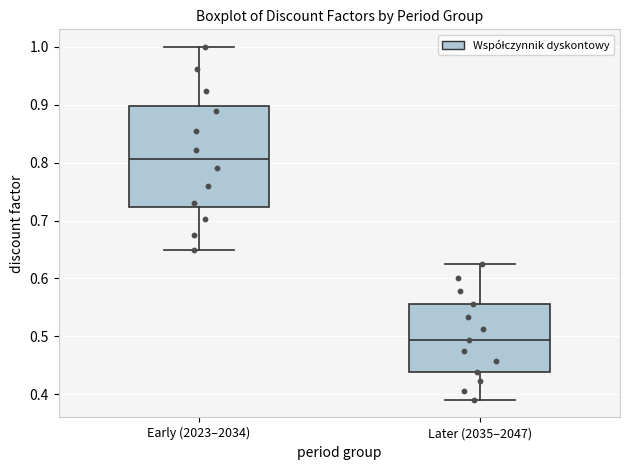

Which box's median line is the lowest?

Later (2035–2047)